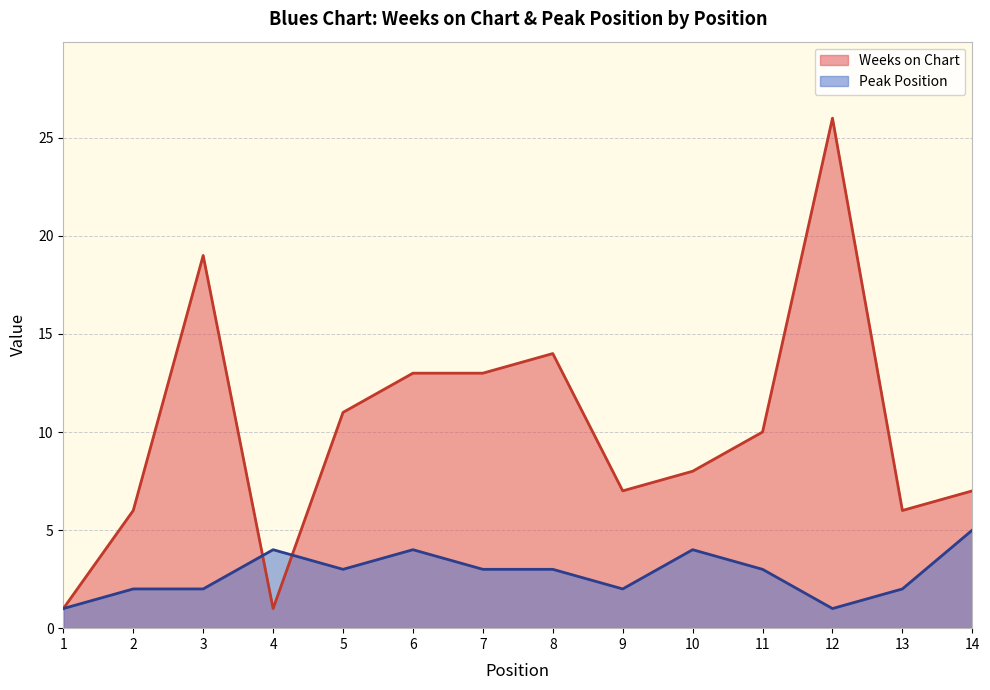

Where does the Weeks on Chart series first go above 10?

3